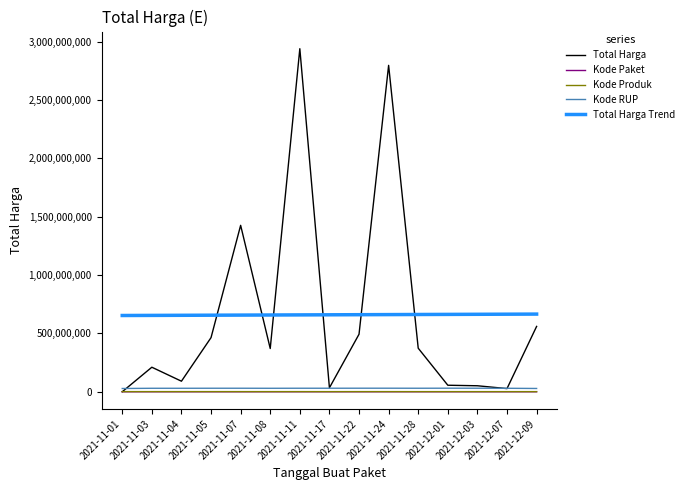

What is the greatest value displayed?

2938963240.0